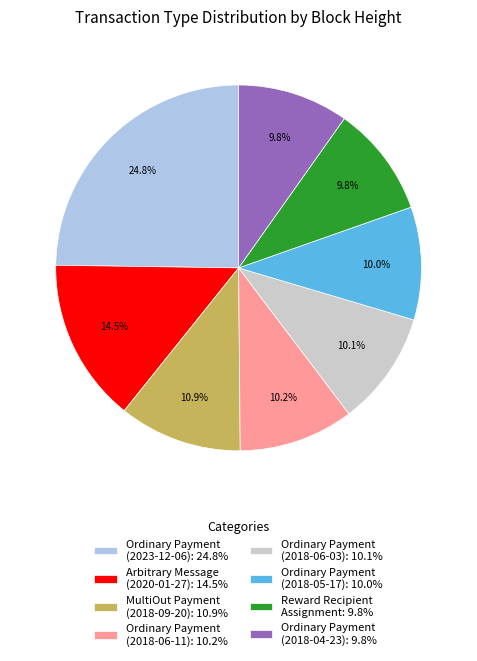

Combined, do Ordinary Payment (2018-06-11): 10.2% and MultiOut Payment (2018-09-20): 10.9% account for over 50%?

No